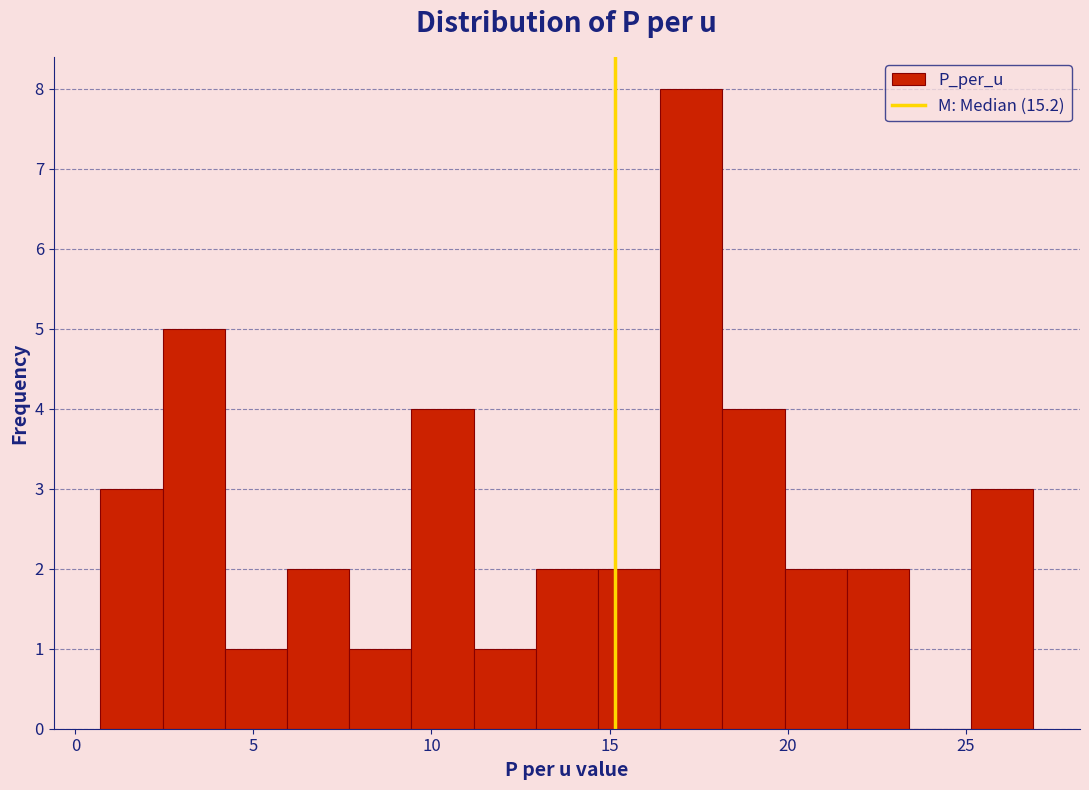

Around what value on the x-axis is the tallest bar? Give the approximate position of its centre, as read against the axis.

17.5